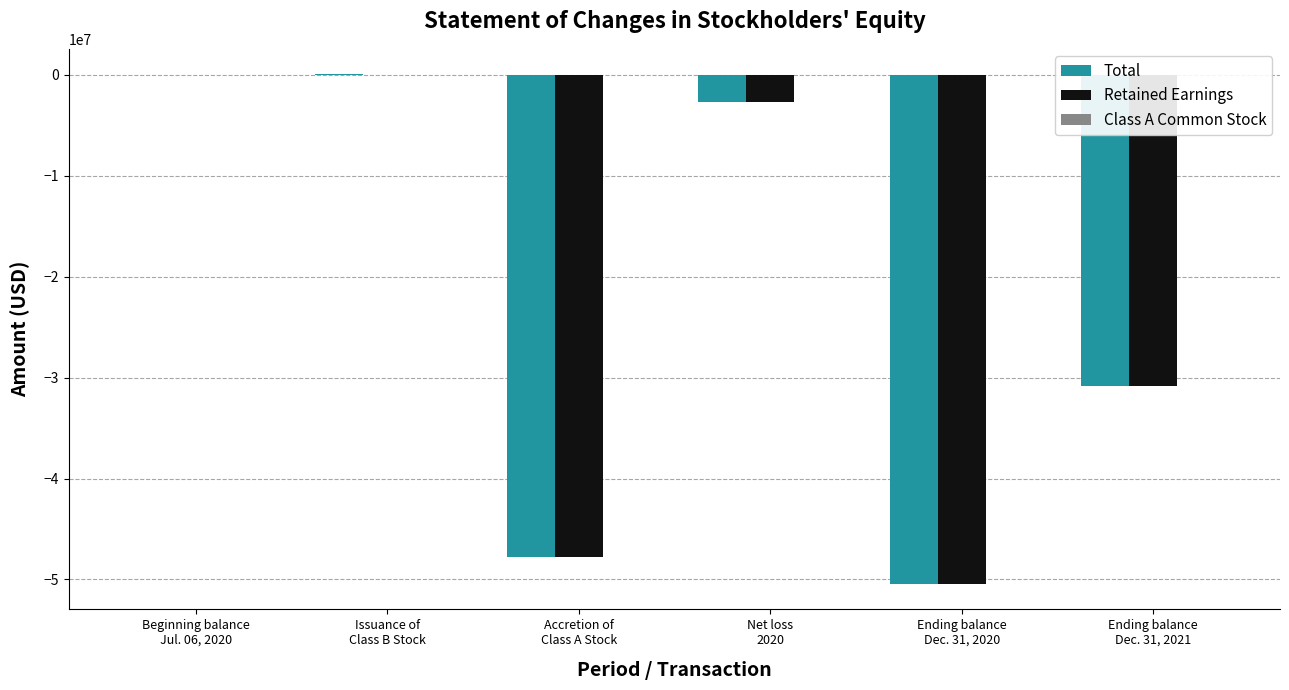

What is the average value of the Retained Earnings series?

-21948857